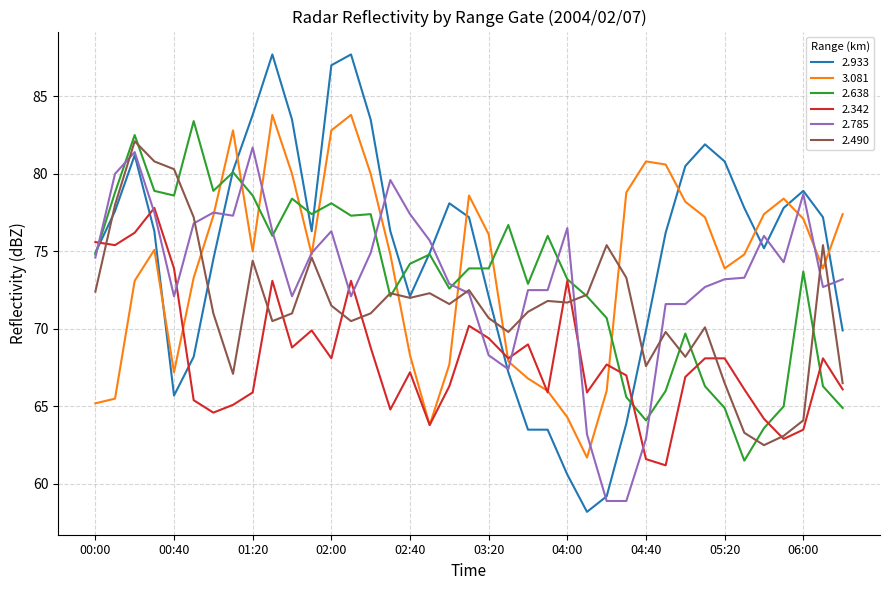

What is the minimum value shown in the chart?

58.2